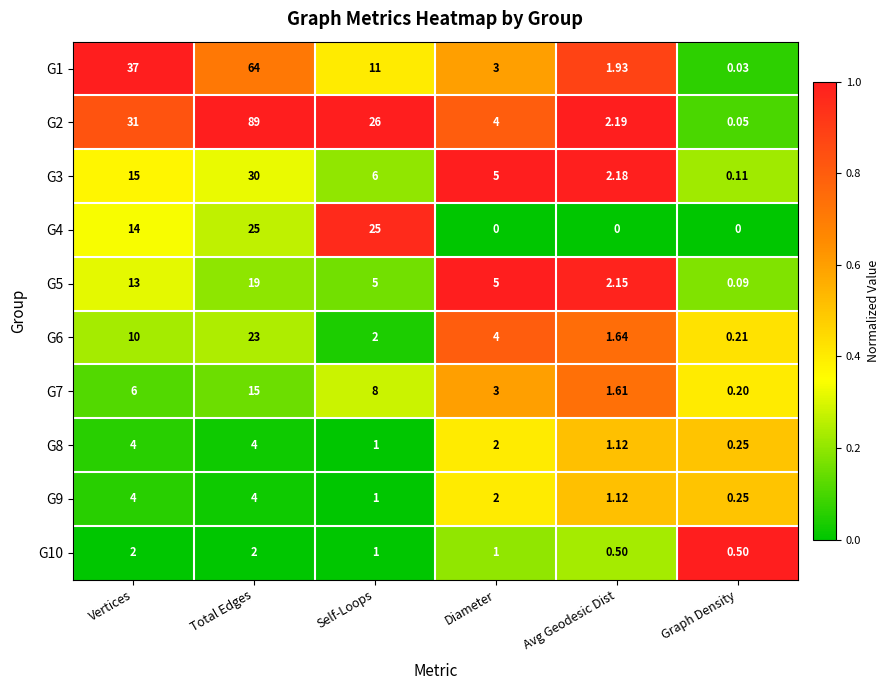

At which label does G6 first exceed 4?

Vertices